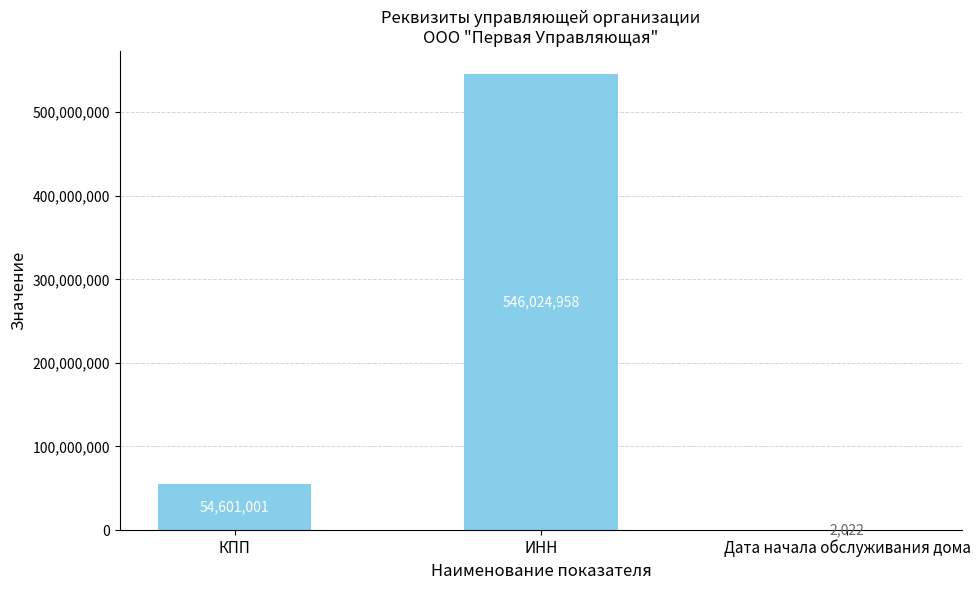

What is the change in value from ИНН to Дата начала обслуживания дома?

-546022936